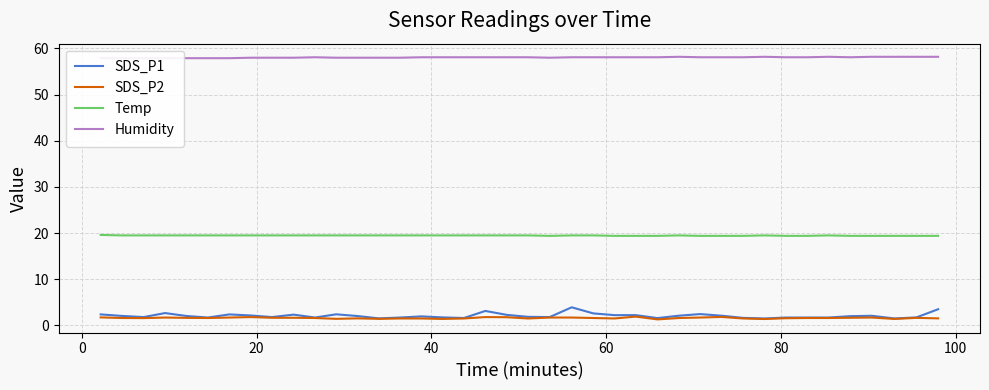

True or false: SDS_P1 and Temp intersect in this chart.

False